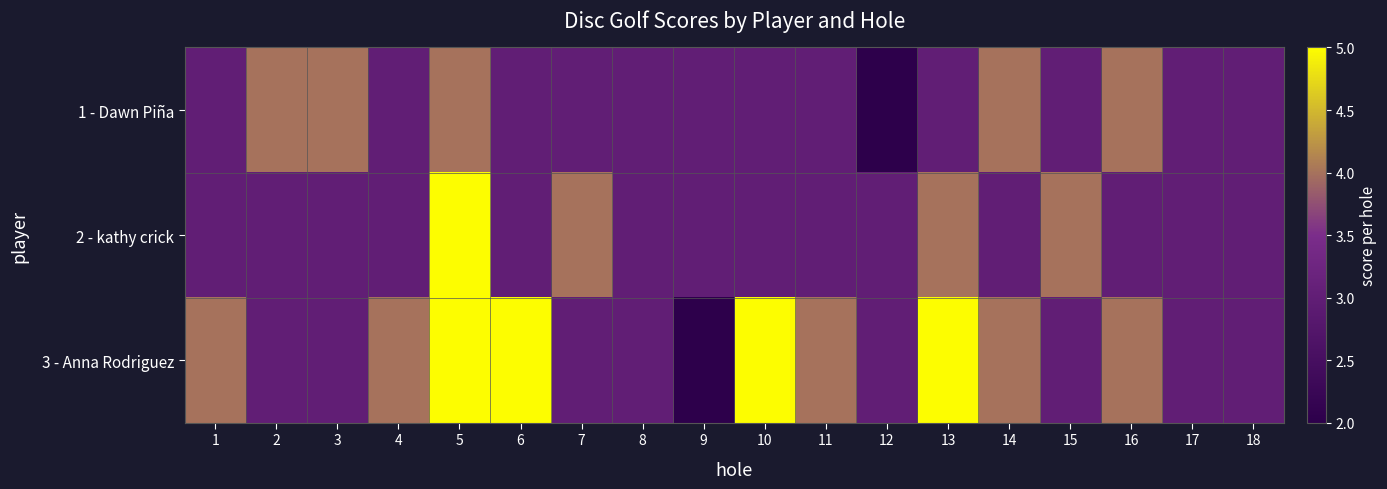

What is the minimum value shown in the chart?

2